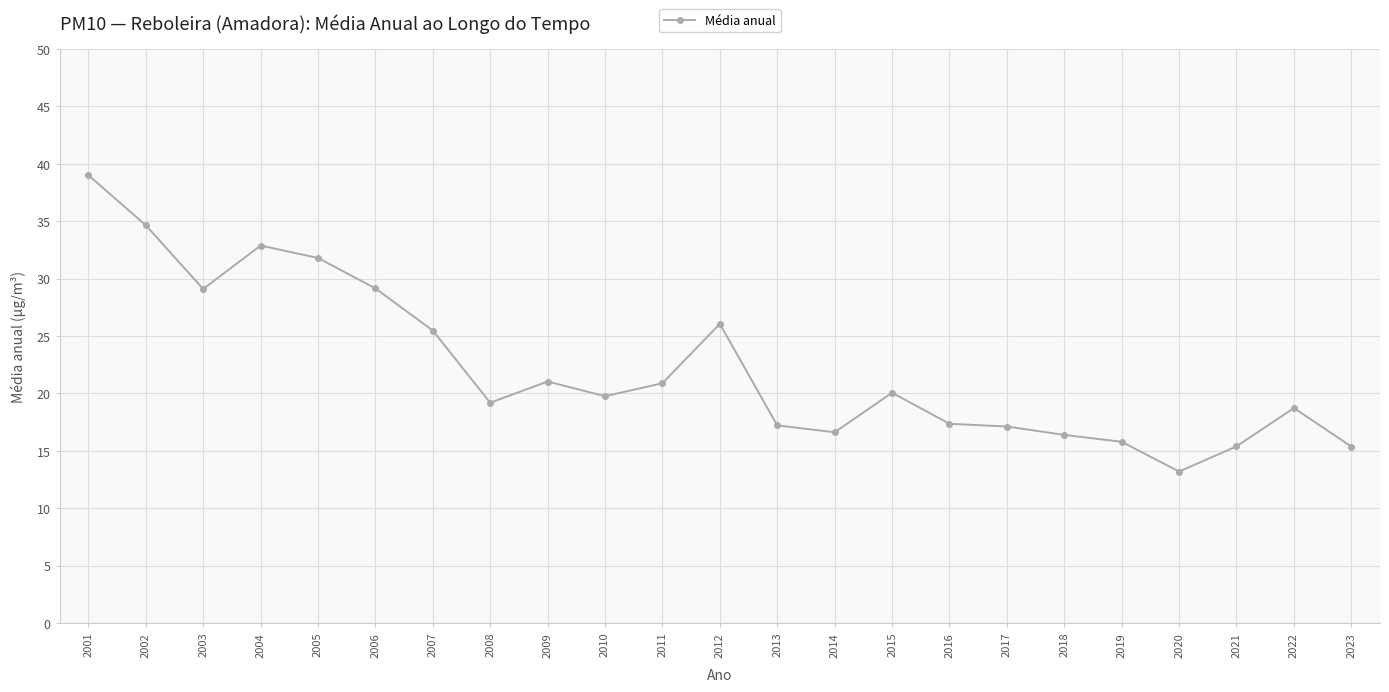

True or false: there are more than 1 points higher than both neighbors.

True